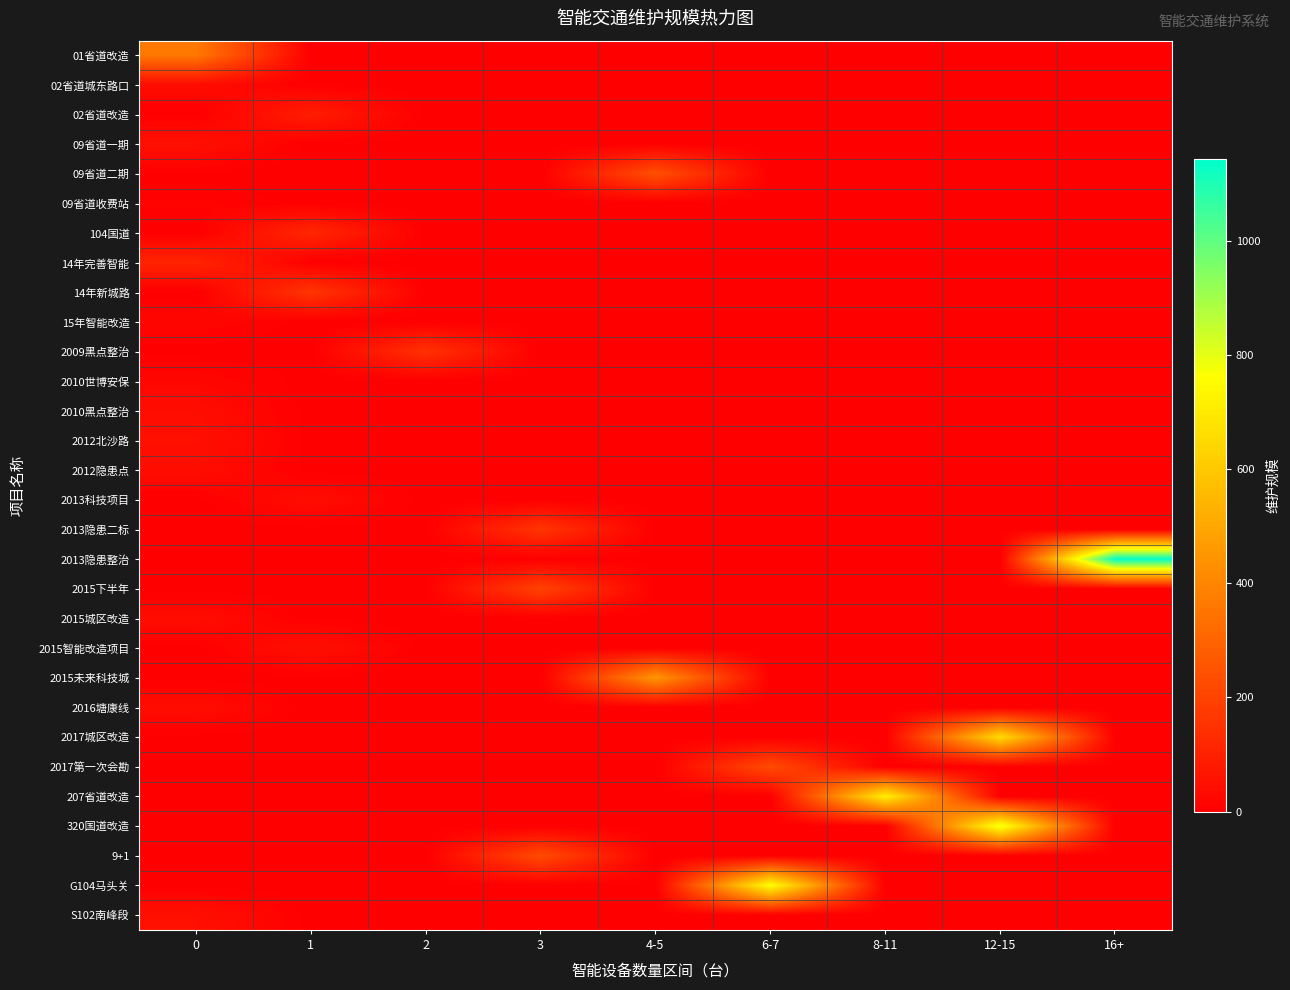

Which series has the largest range (max minus min)?

2013隐患整治